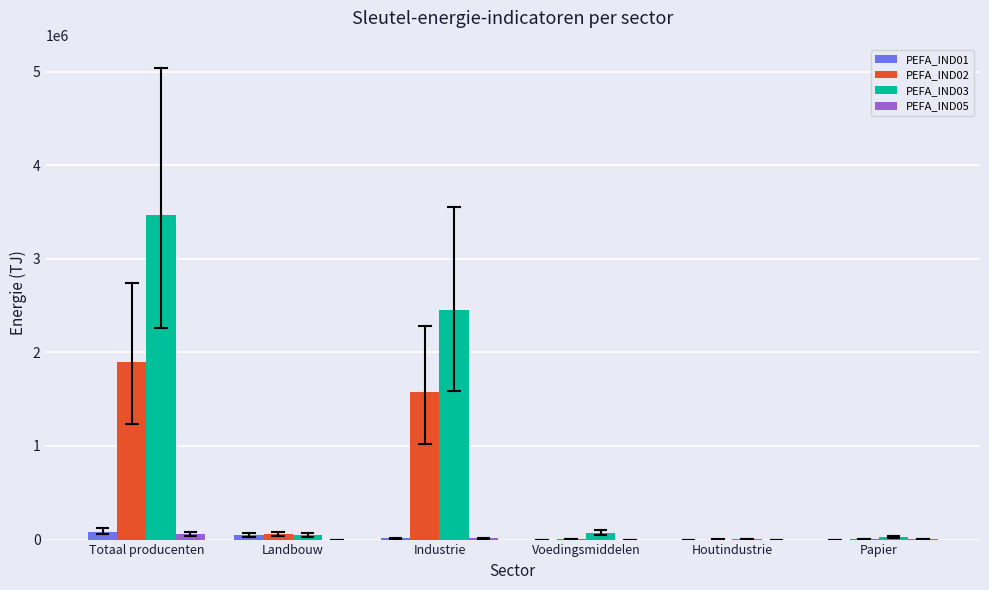

Which series has the largest total across all categories?

PEFA_IND03